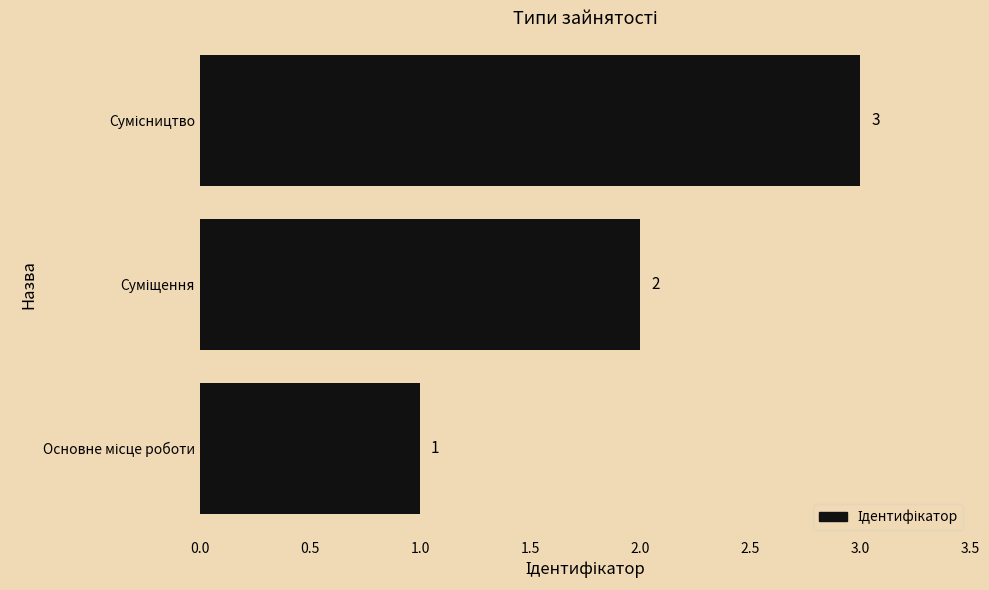

What is the maximum value shown in the chart?

3